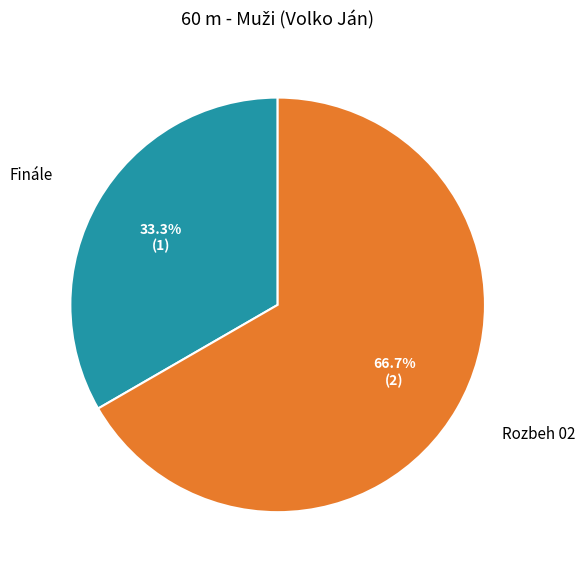

Is there a majority slice in this chart?

Yes